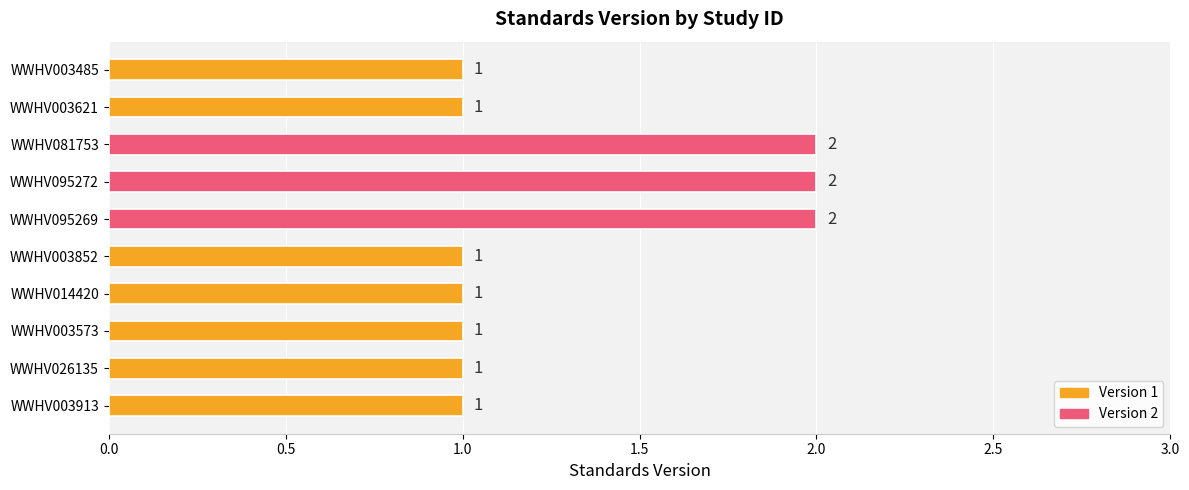

Is it true that the value at WWHV003485 is 1?

True